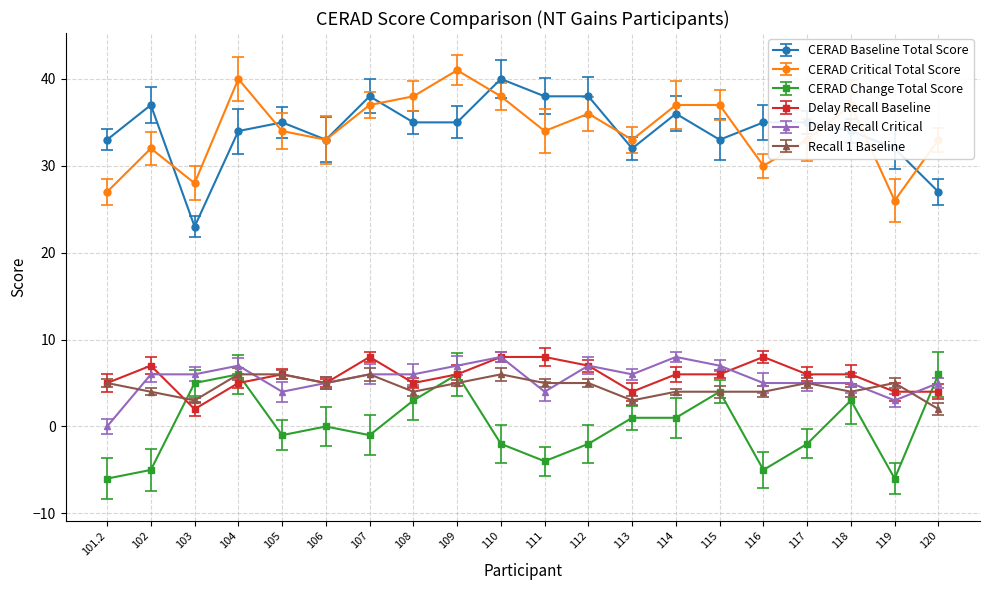

What position from the left is 116?

16